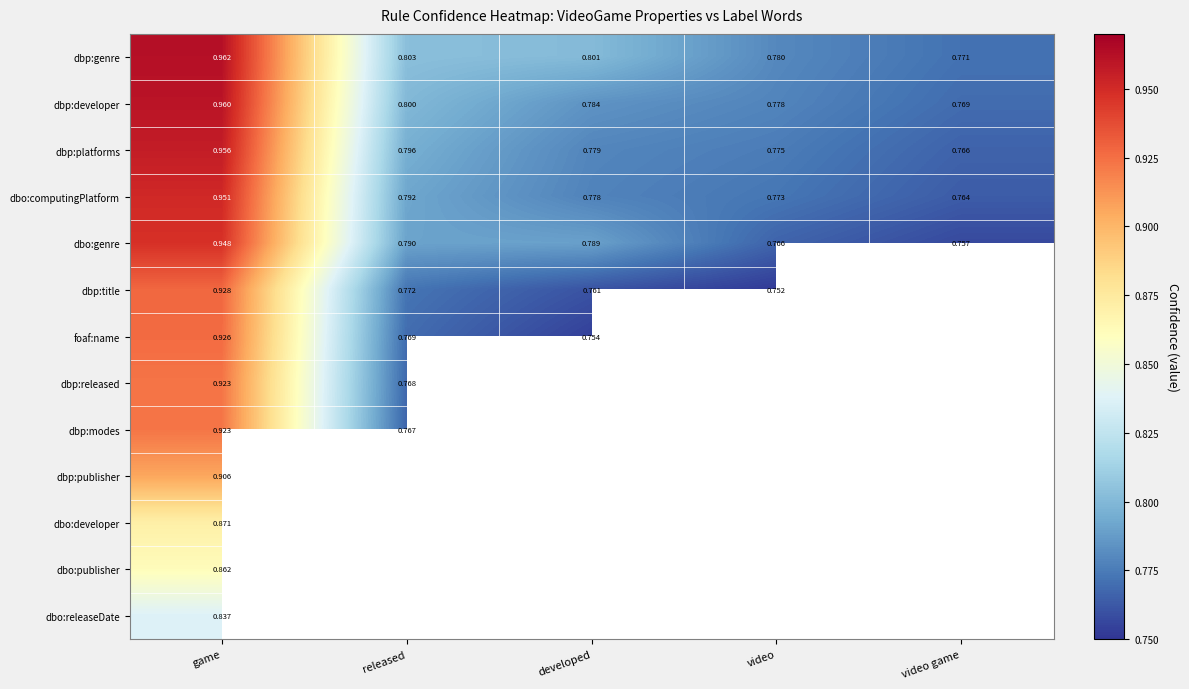

At which label is dbp:genre closest to 0?

video game